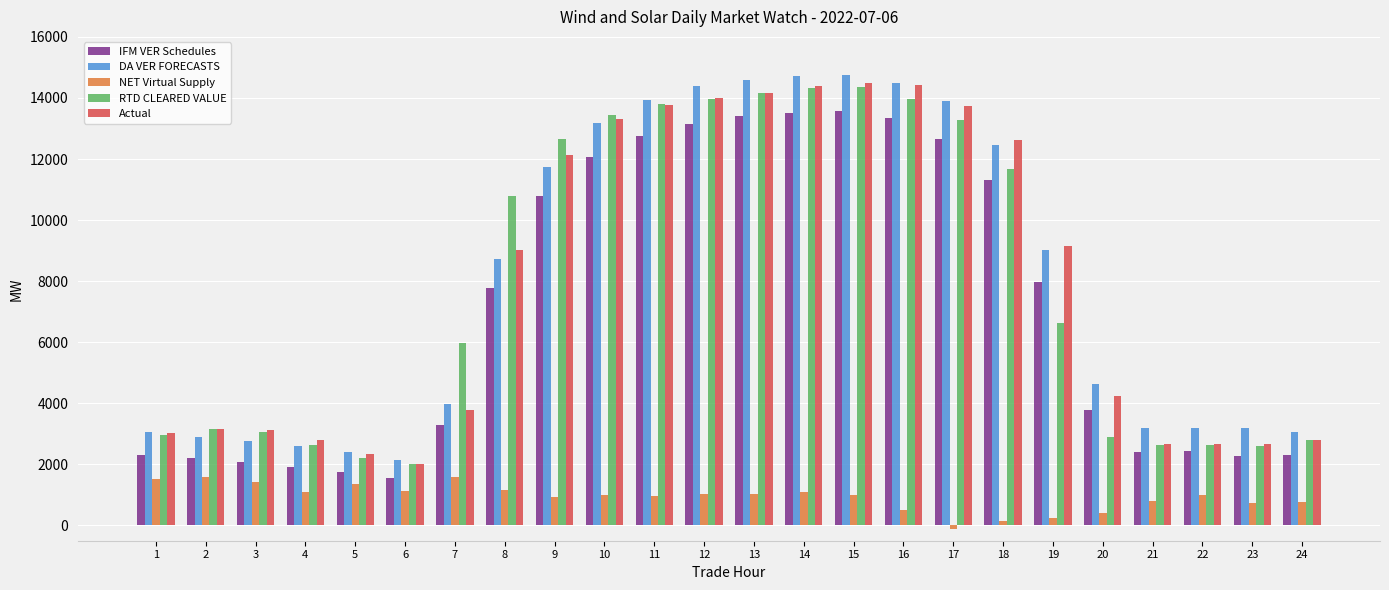

Which series has the largest range (max minus min)?

DA VER FORECASTS